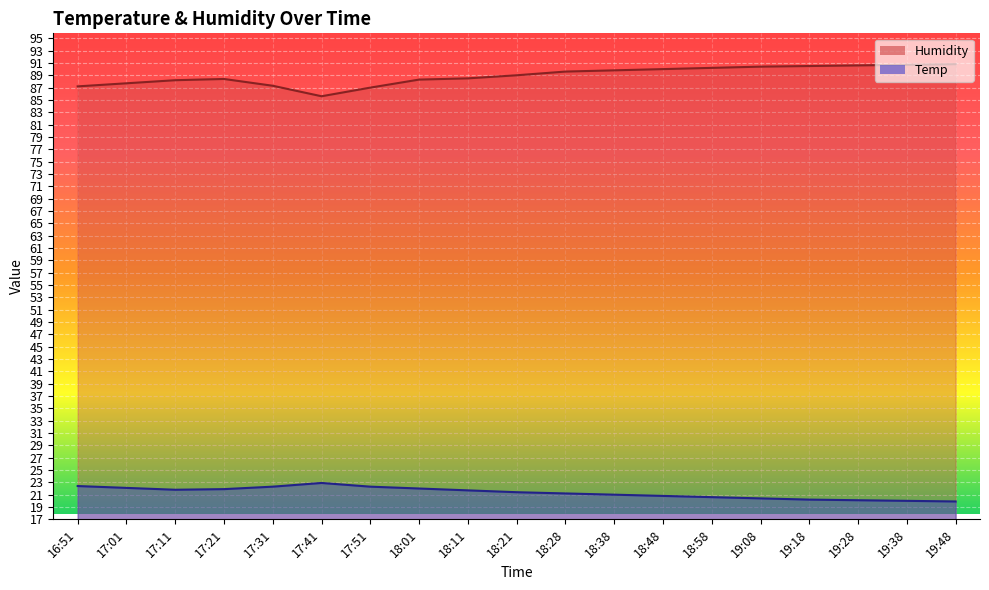

What is the difference between the Temp values at 16:51 and 19:48?

2.5